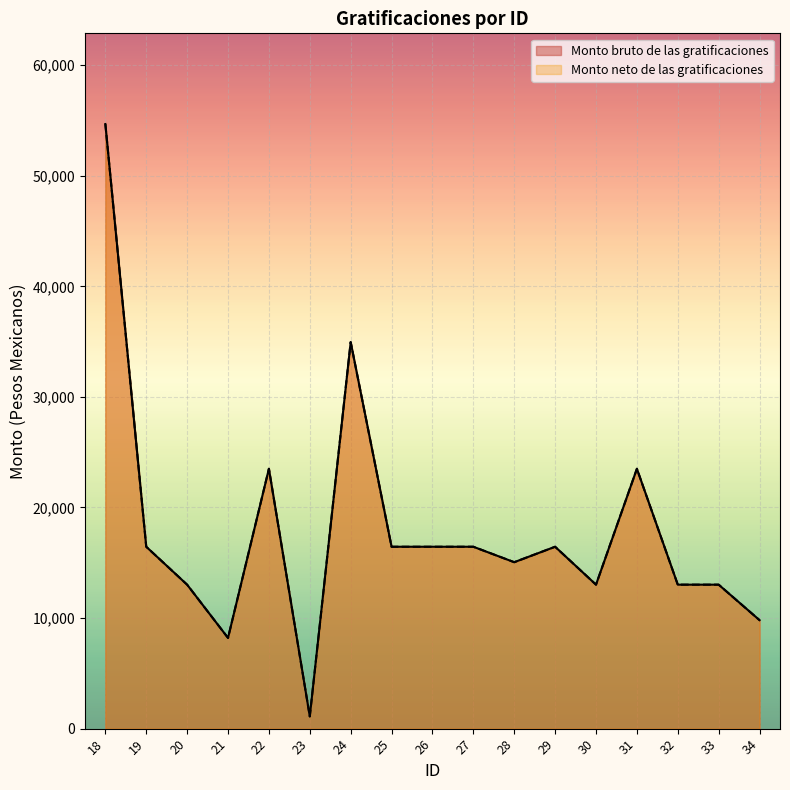

What is the difference between the Monto bruto de las gratificaciones values at 26 and 20?

3429.3